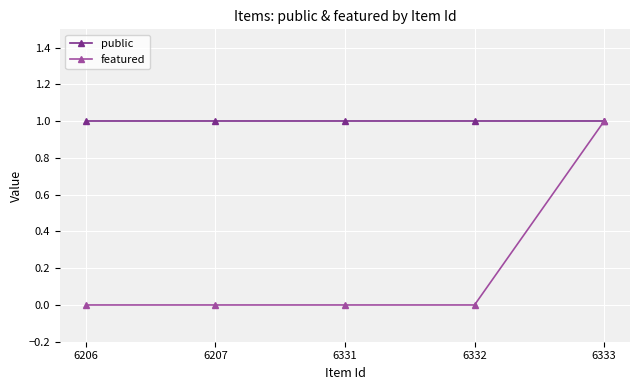

Does the chart have visible grid lines?

Yes